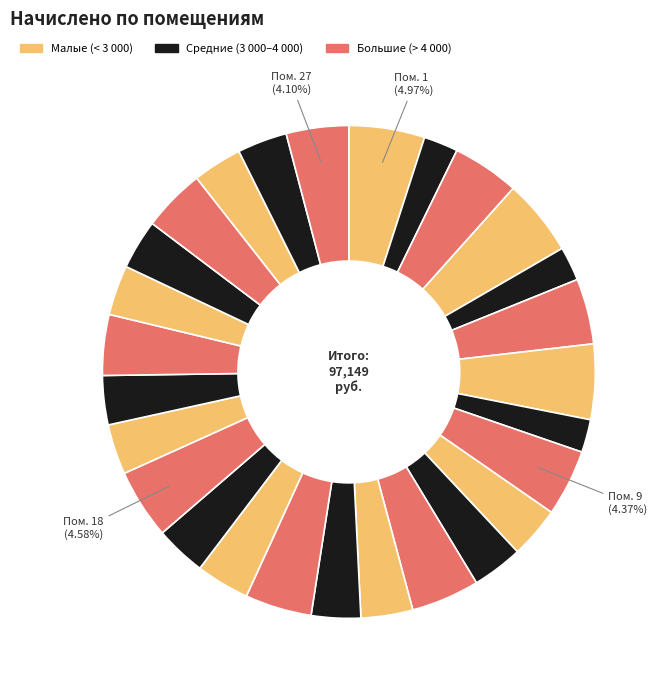

How many segments does this pie chart have?

27